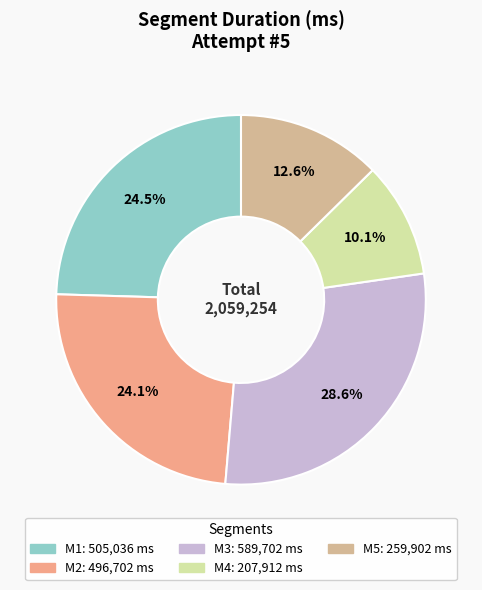

What is the largest slice in the pie chart?

M3